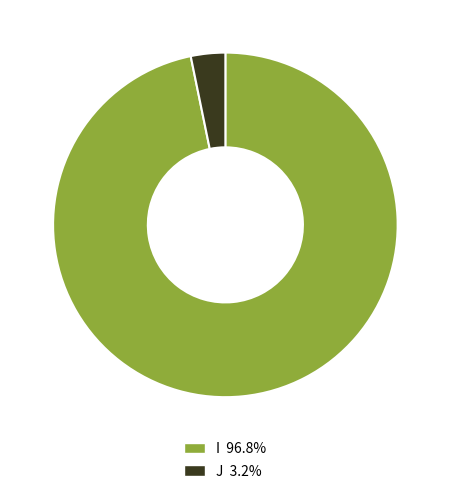

Is the sum of J and I greater than half?

Yes